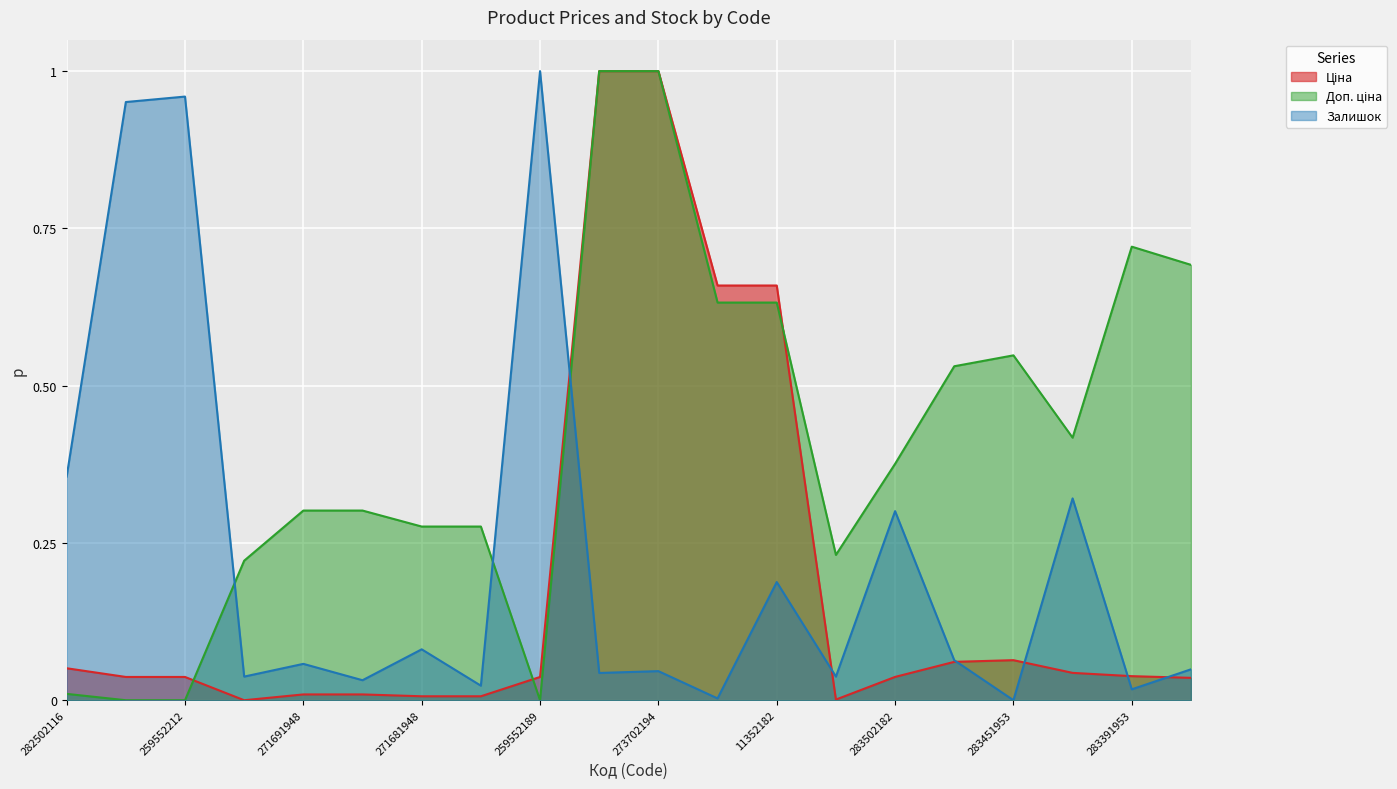

Which has a higher value, 283421953 or 271691948?

283421953